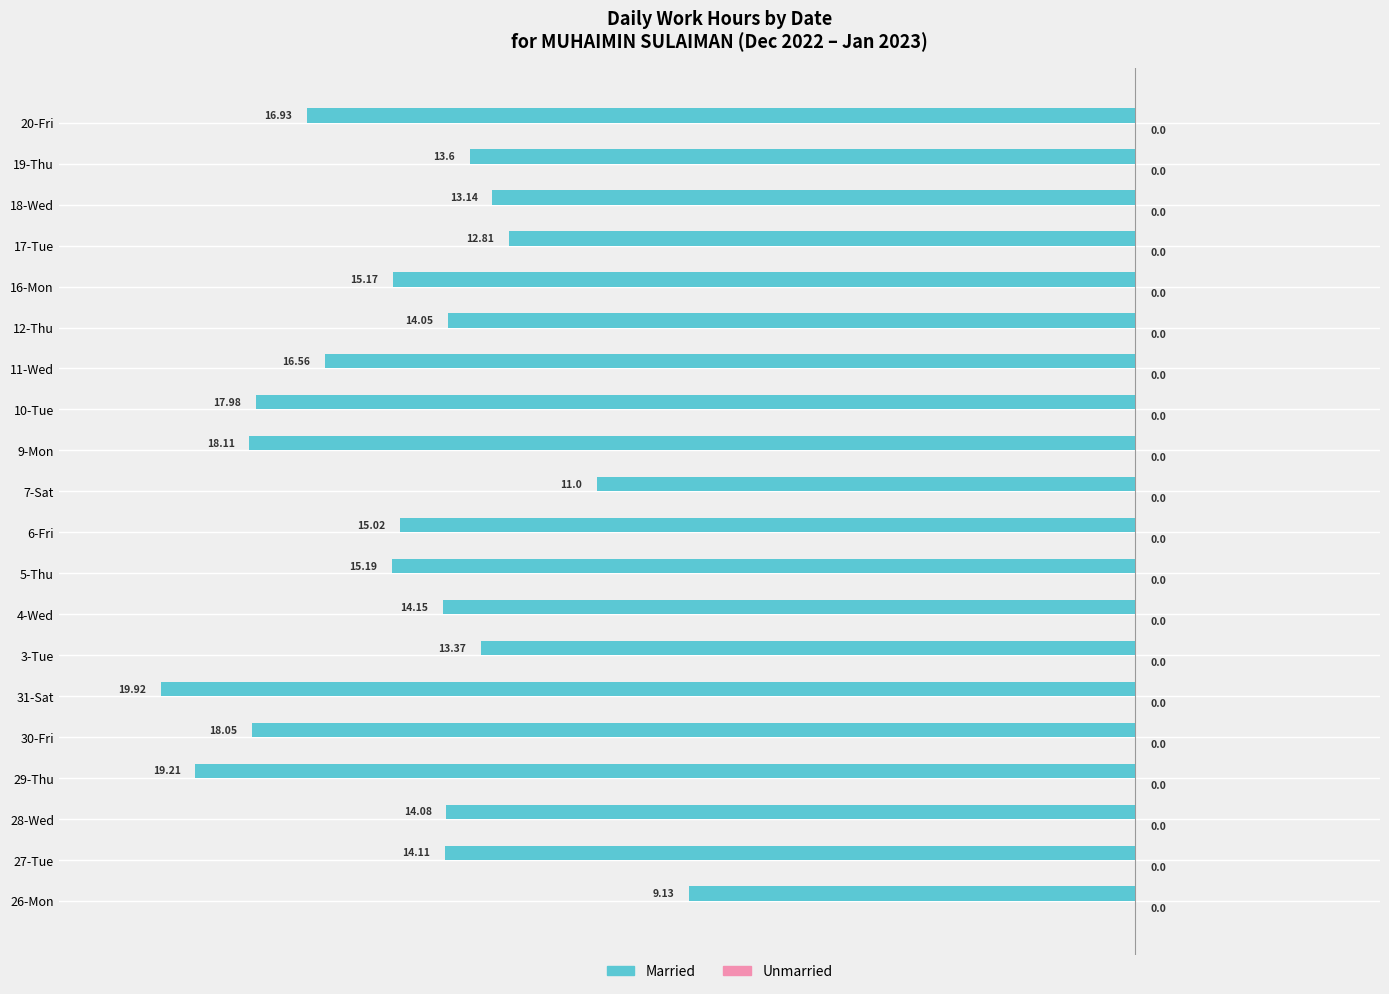

How many groups of bars are there?

20